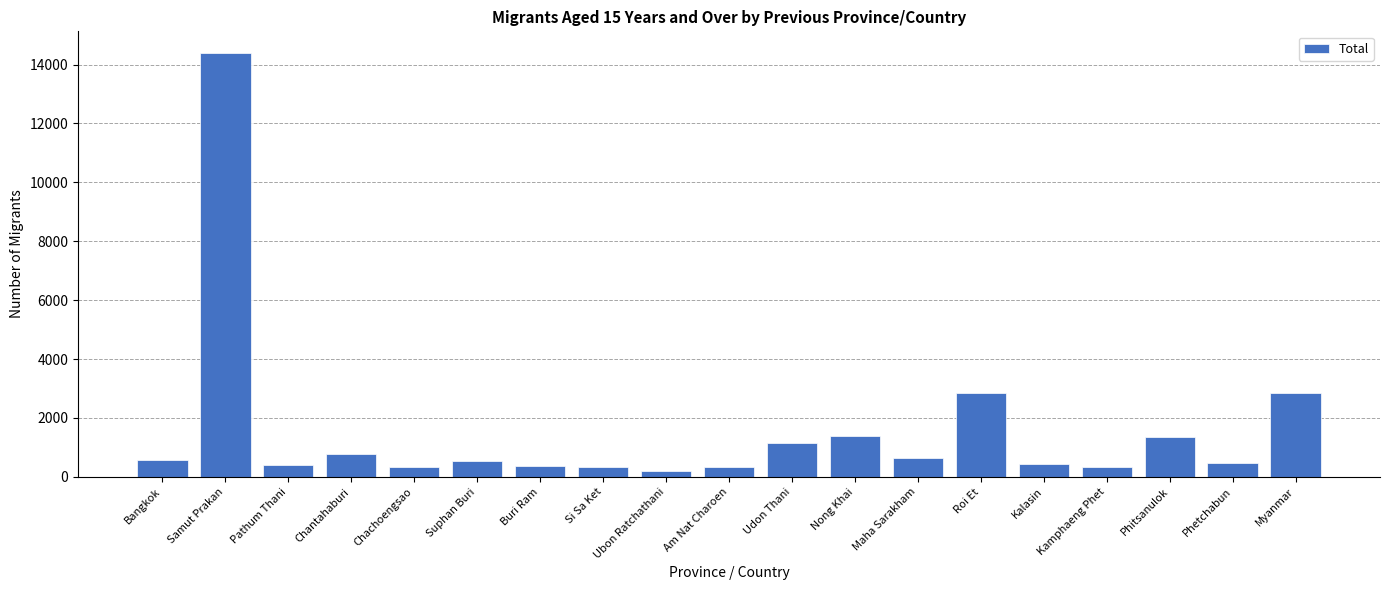

Which category has the highest value across all series?

Samut Prakan